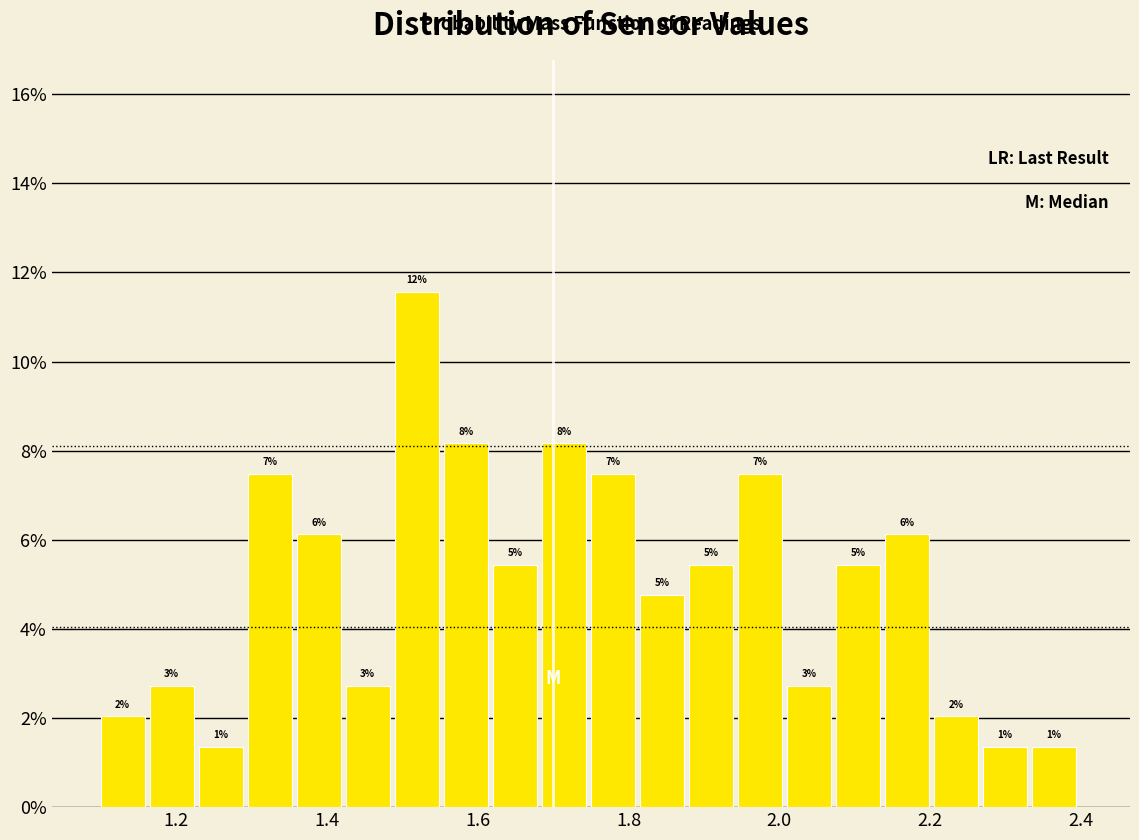

Read against the x-axis, roughly where is the centre of the tallest bar?

1.52